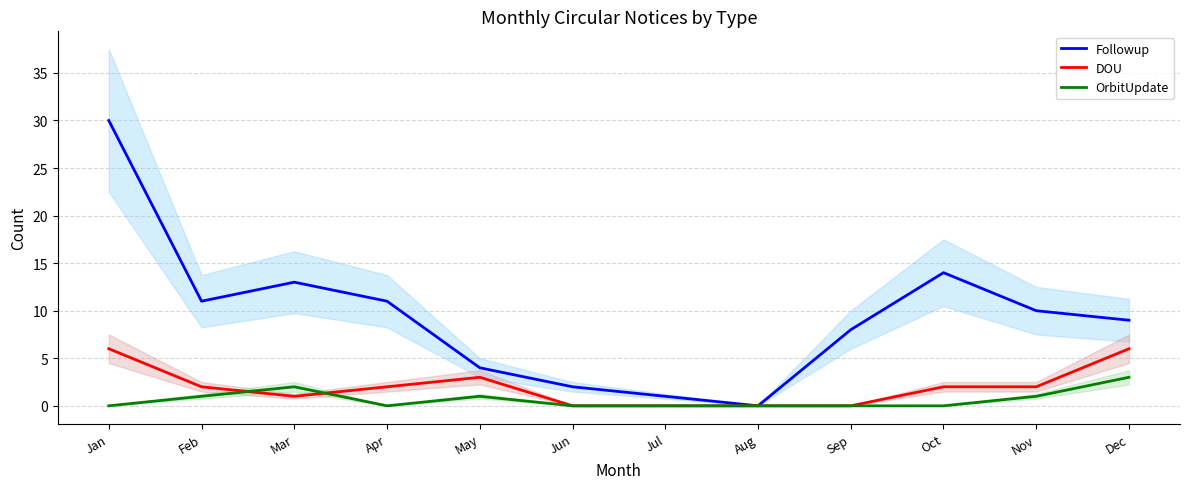

Where is the first local minimum for Followup?

Feb